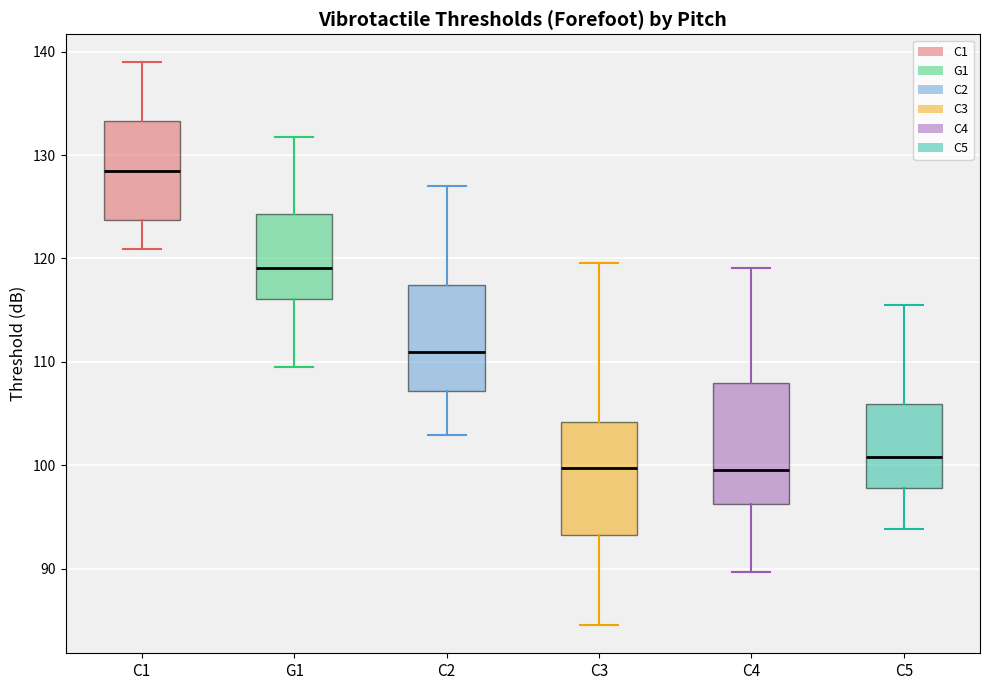

Reading left to right, transcribe this box plot: for each box, give where its median line is, the range the box spans, and where its two whiskers end, as read against the y-axis. The values are not printed on the chart, so give them approximately, as read against the axis.

C1: median 128, box 124 to 133, whiskers 121 to 139
G1: median 119, box 116 to 124, whiskers 109 to 132
C2: median 111, box 107 to 117, whiskers 103 to 127
C3: median 100, box 93 to 104, whiskers 85 to 120
C4: median 100, box 96 to 108, whiskers 90 to 119
C5: median 101, box 98 to 106, whiskers 94 to 116